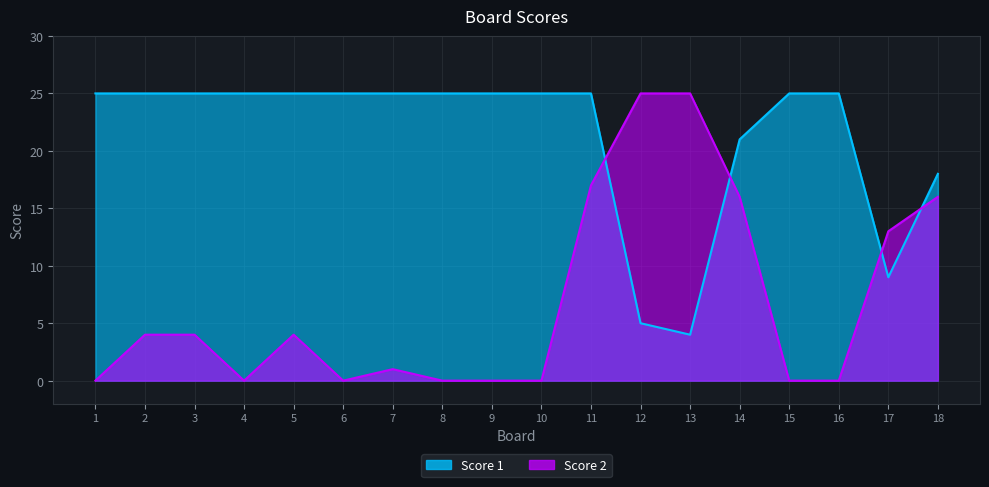

True or false: Score 2 and Score 1 intersect in this chart.

True